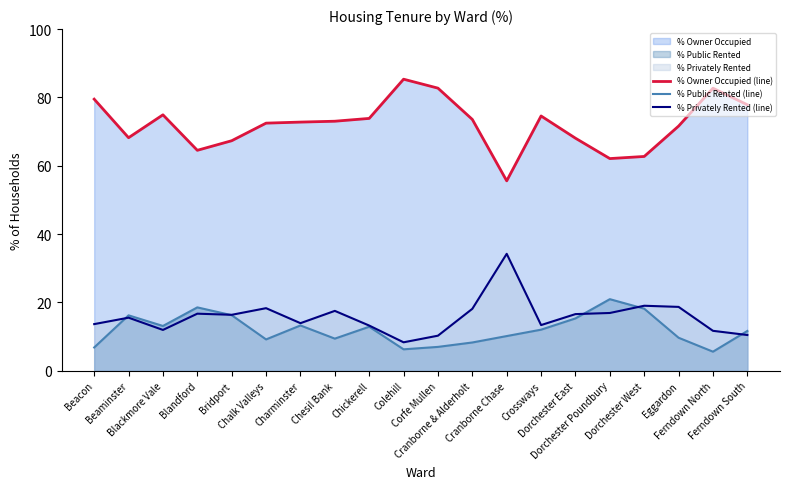

Reading right to left, extract all data points from this chart.

% Owner Occupied (line): Ferndown South=77.9	Ferndown North=82.7	Eggardon=71.6	Dorchester West=62.7	Dorchester Poundbury=62.1	Dorchester East=68.1	Crossways=74.6	Cranborne Chase=55.6	Cranborne & Alderholt=73.6	Corfe Mullen=82.7	Colehill=85.3	Chickerell=73.9	Chesil Bank=73.0	Charminster=72.8	Chalk Valleys=72.5	Bridport=67.3	Blandford=64.5	Blackmore Vale=74.9	Beaminster=68.2	Beacon=79.5
% Public Rented (line): Ferndown South=11.7	Ferndown North=5.6	Eggardon=9.7	Dorchester West=18.2	Dorchester Poundbury=21.0	Dorchester East=15.3	Crossways=12.0	Cranborne Chase=10.2	Cranborne & Alderholt=8.3	Corfe Mullen=7.0	Colehill=6.3	Chickerell=12.9	Chesil Bank=9.4	Charminster=13.3	Chalk Valleys=9.2	Bridport=16.3	Blandford=18.6	Blackmore Vale=13.1	Beaminster=16.2	Beacon=6.8
% Privately Rented (line): Ferndown South=10.5	Ferndown North=11.7	Eggardon=18.7	Dorchester West=19.0	Dorchester Poundbury=16.9	Dorchester East=16.6	Crossways=13.4	Cranborne Chase=34.2	Cranborne & Alderholt=18.1	Corfe Mullen=10.3	Colehill=8.3	Chickerell=13.2	Chesil Bank=17.5	Charminster=13.9	Chalk Valleys=18.3	Bridport=16.4	Blandford=16.7	Blackmore Vale=12.0	Beaminster=15.6	Beacon=13.7